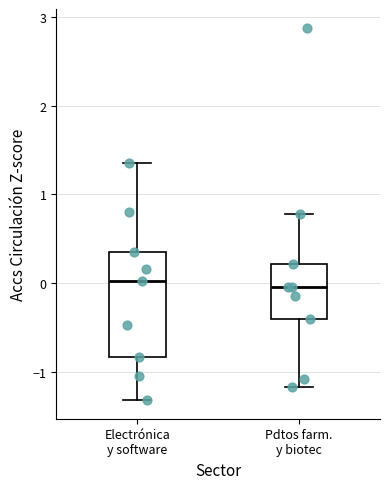

Where does the lower whisker of the box for Electrónica y software end on the y-axis? The values are not printed on the chart, so give them approximately, as read against the axis.

-1.3